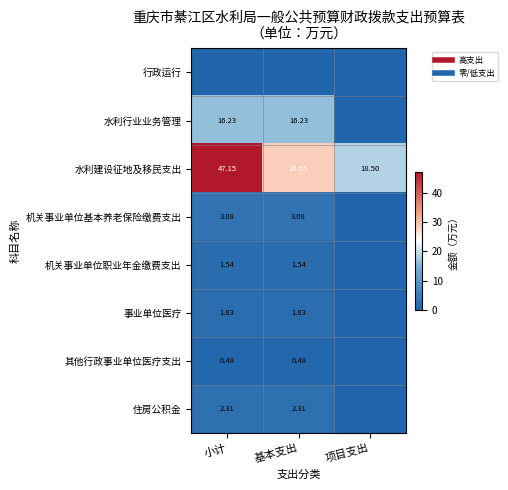

Is it true that 事业单位医疗 equals 0.0 at 项目支出?

True